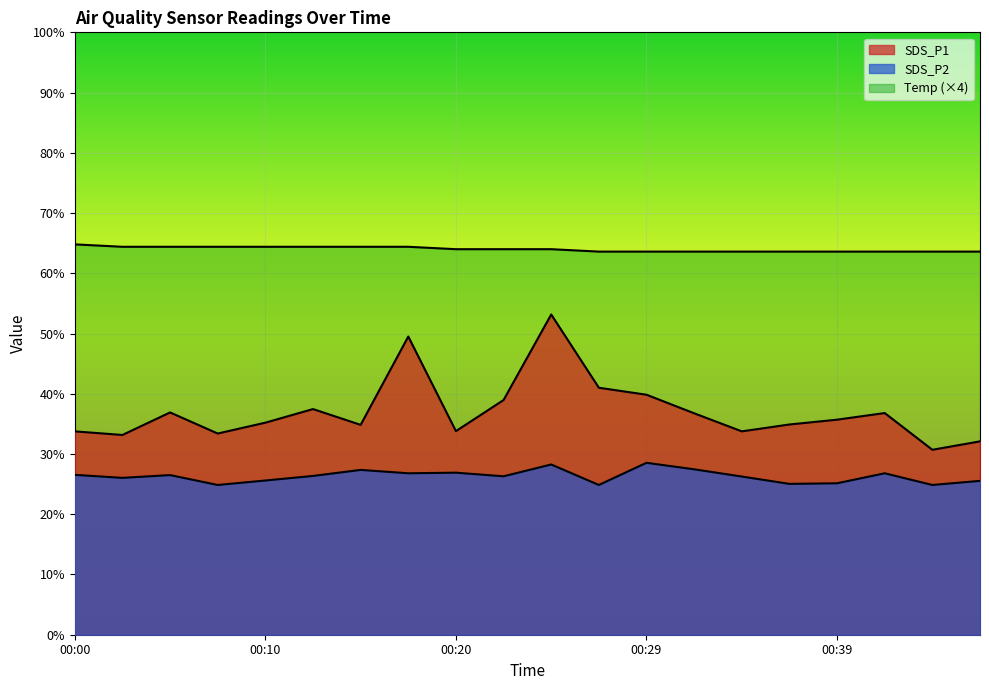

What is the total value across all series at 00:34?

123.6